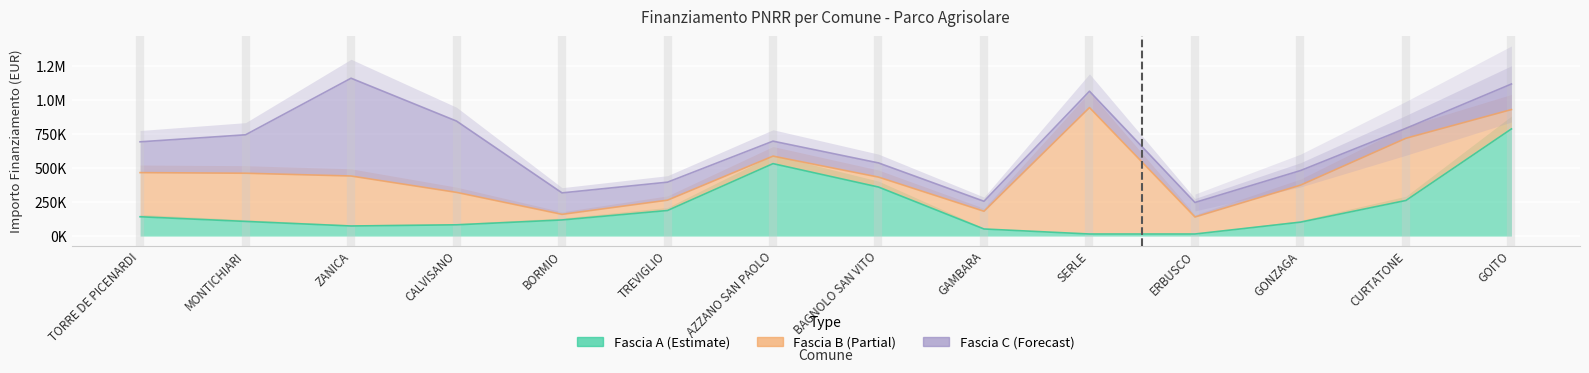

What is the label of the 9th point from the left?

GAMBARA